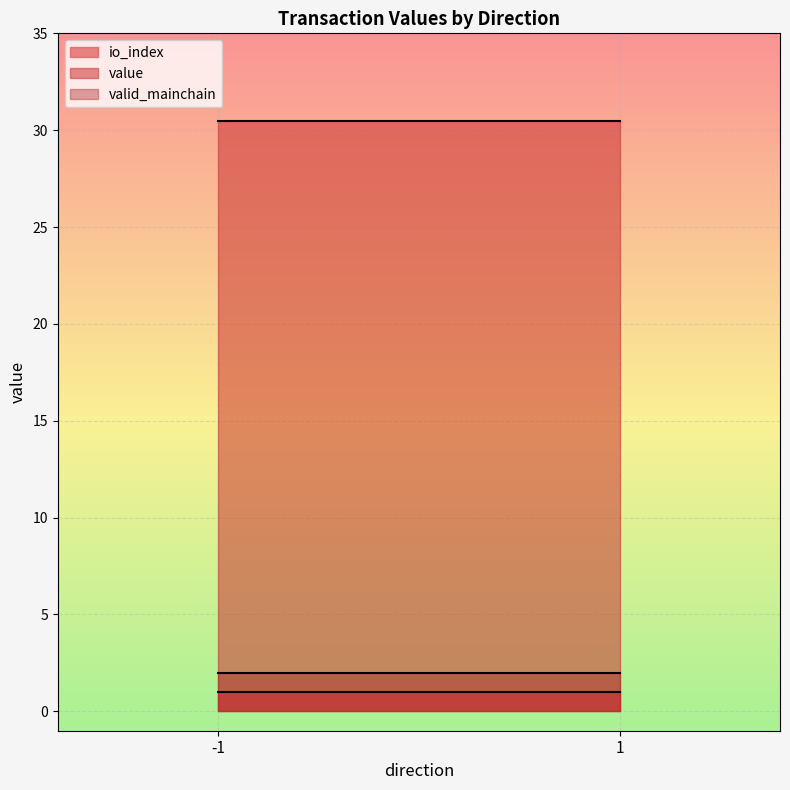

The value of io_index at -1 is 1.0. True or false?

True